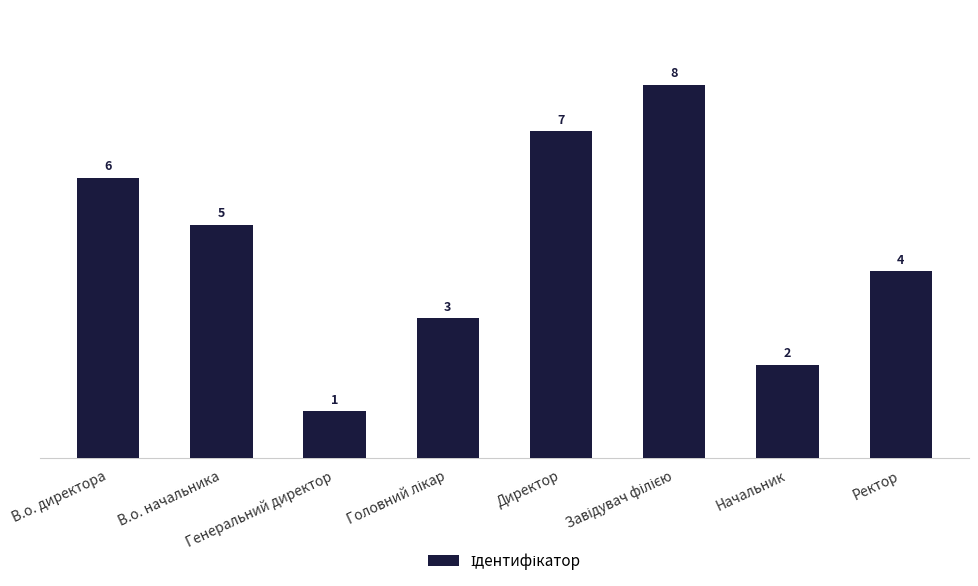

What is the sum of all values?

36